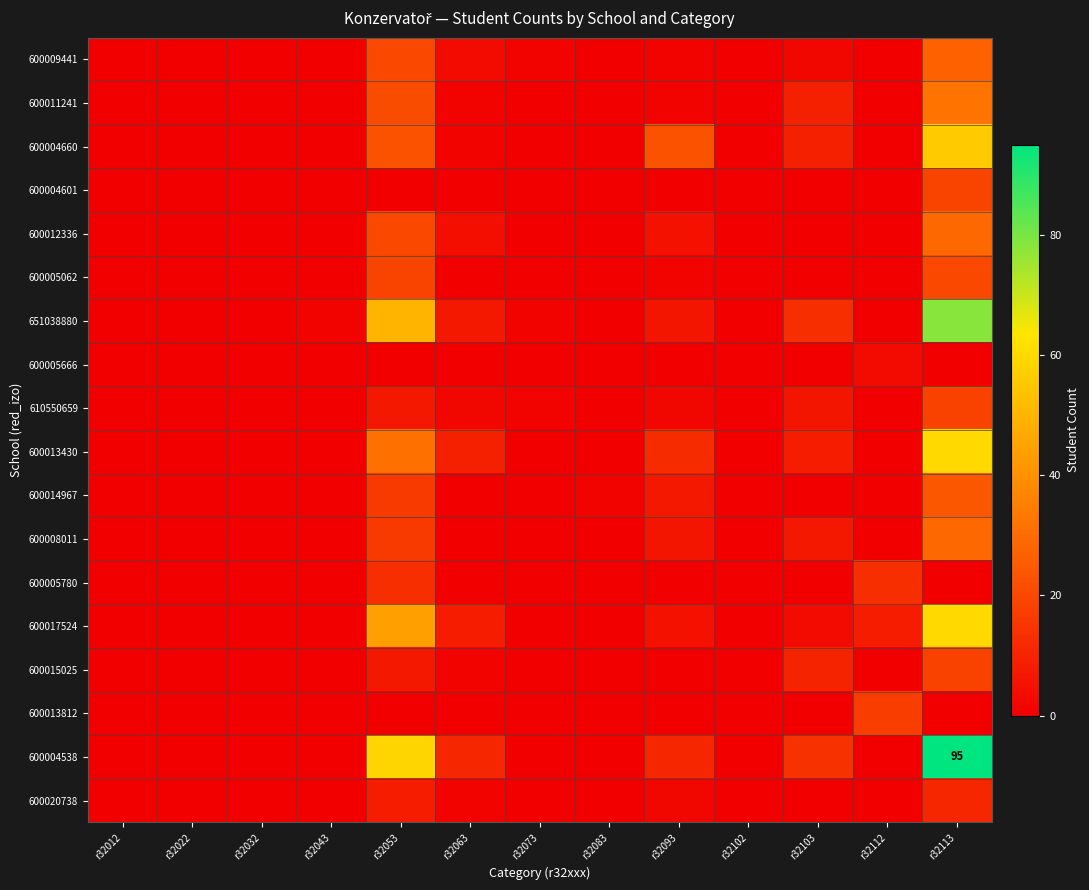

What is the average value of the 600004660 series?

9